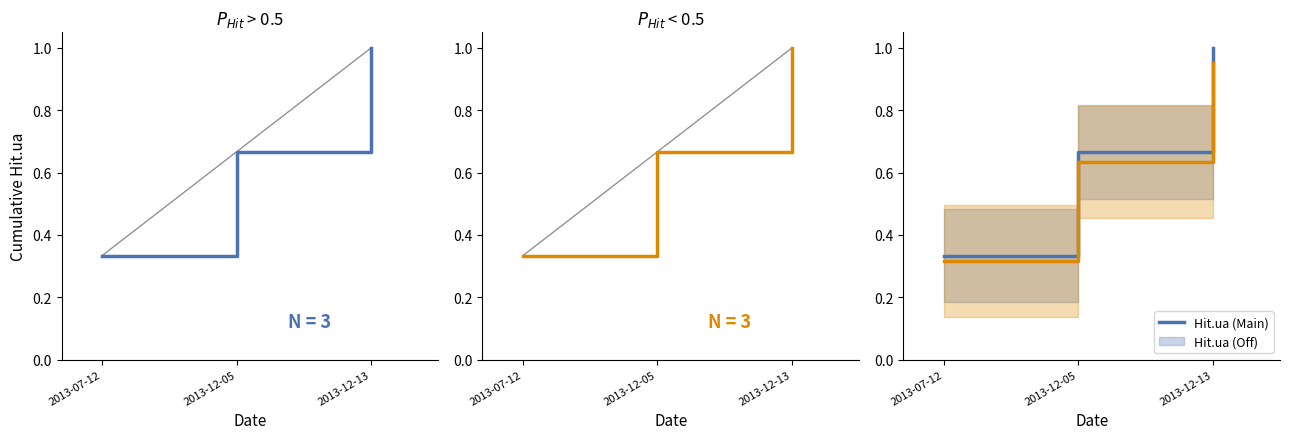

The value of Hit.ua (Main) at 2013-07-12 is 0.3. True or false?

True